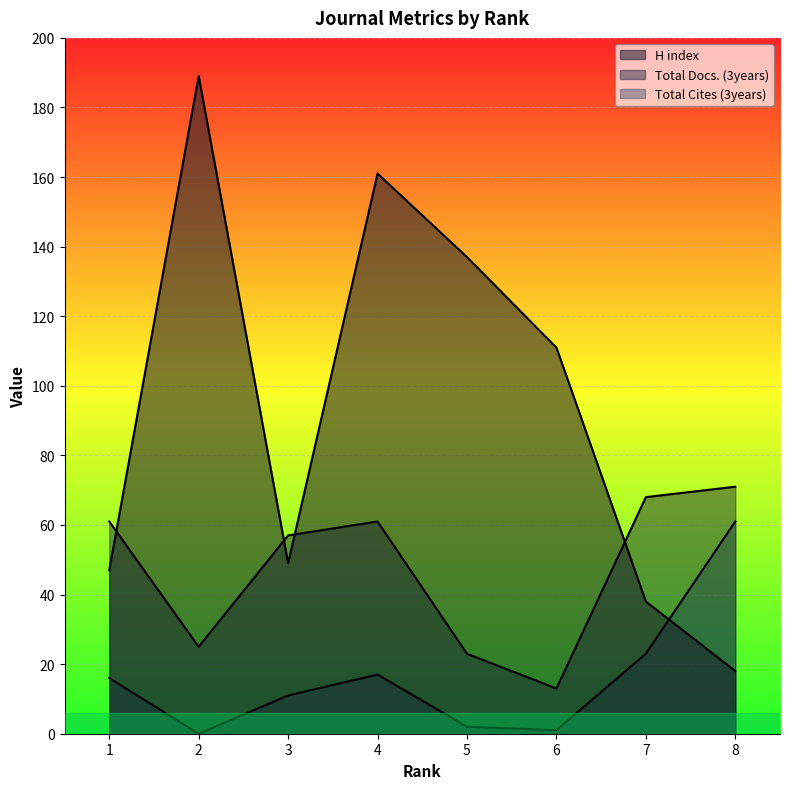

Does the chart display data point markers on the line(s)?

No